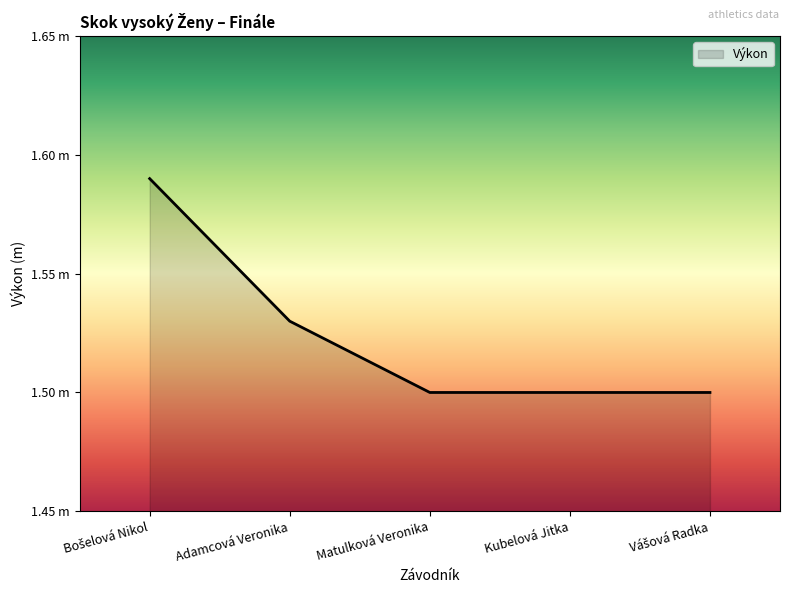

Approximately how many times larger is the value at Bošelová Nikol compared to Matulková Veronika?

1.1